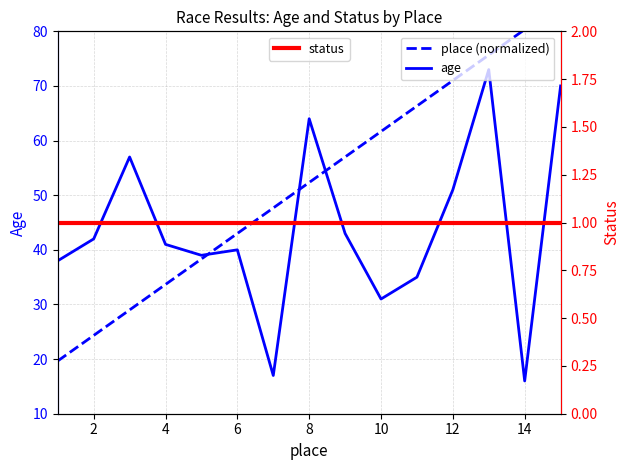

Does the chart display data point markers on the line(s)?

No